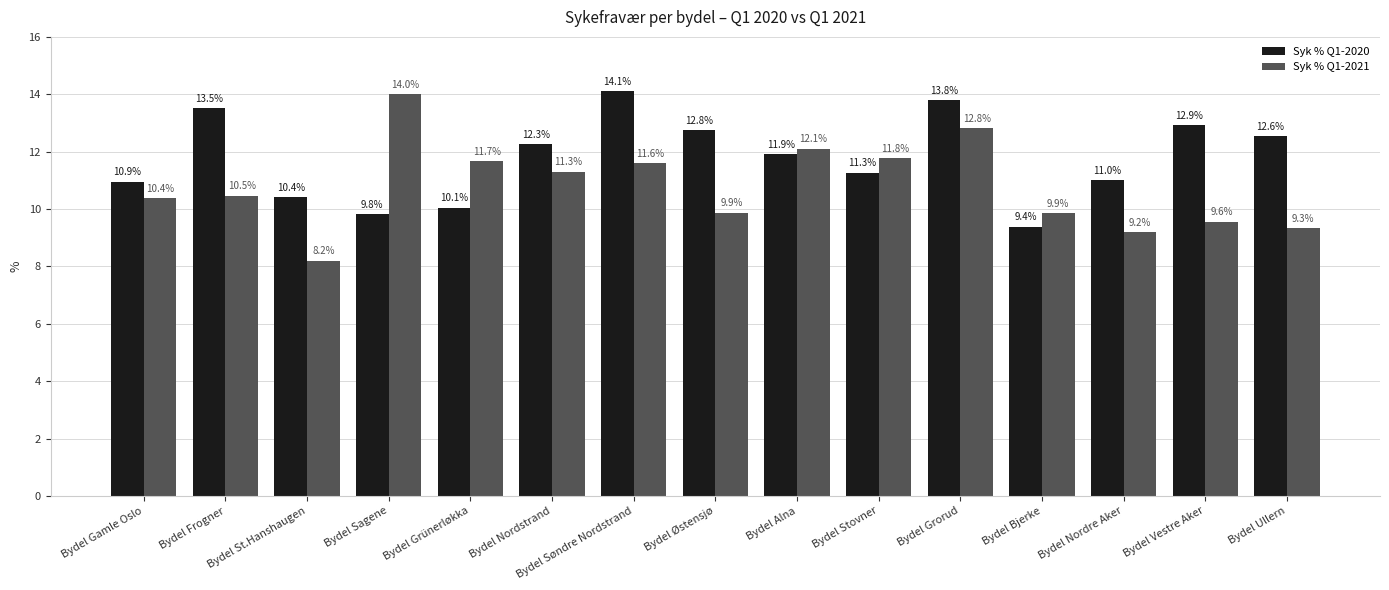

At how many categories does at least one series exceed 9?

15